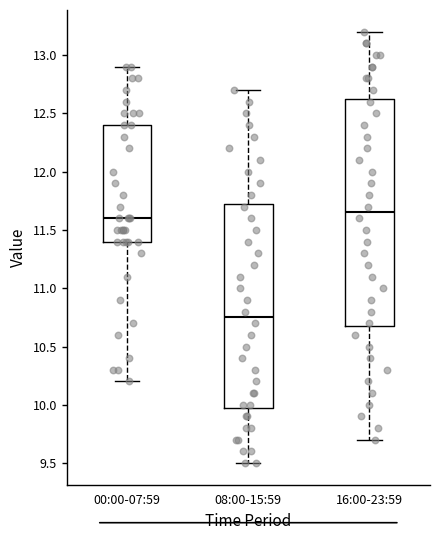

Where does the upper whisker of the box for 00:00-07:59 end on the y-axis? The values are not printed on the chart, so give them approximately, as read against the axis.

12.90